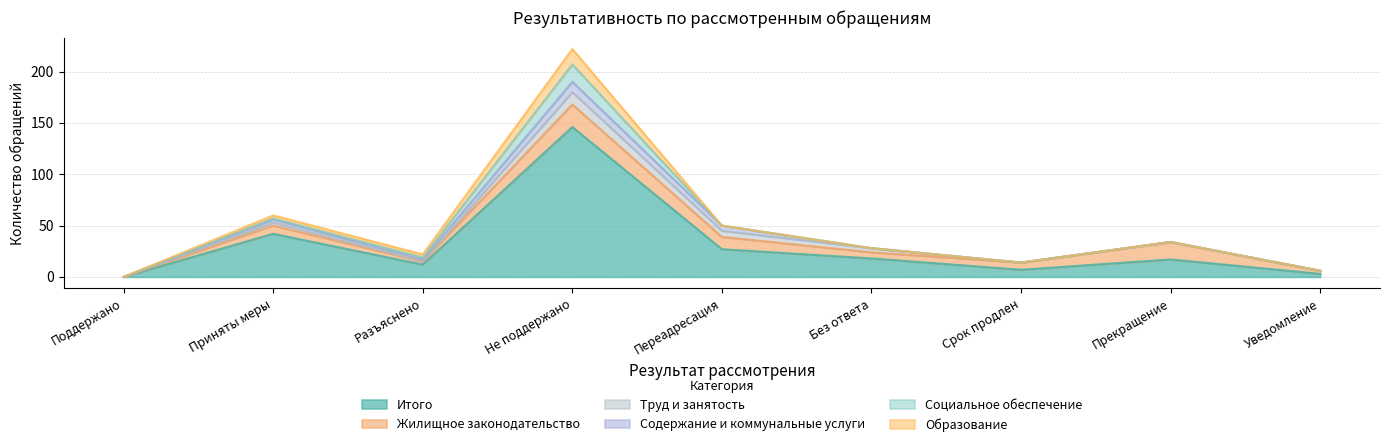

What is the label of the 3rd point from the left?

Разъяснено